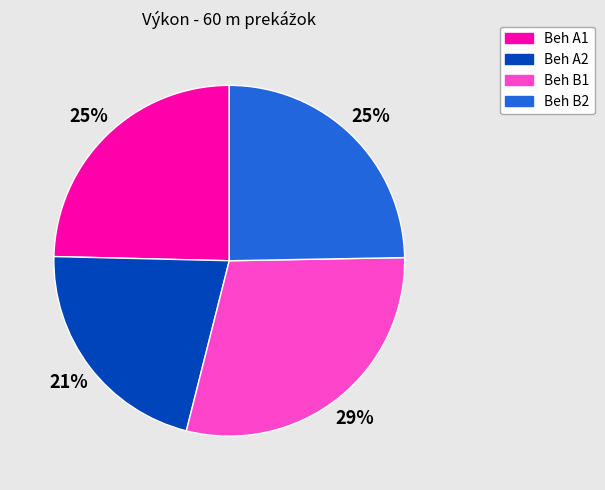

To the nearest percent, what is the average slice percentage?

25%